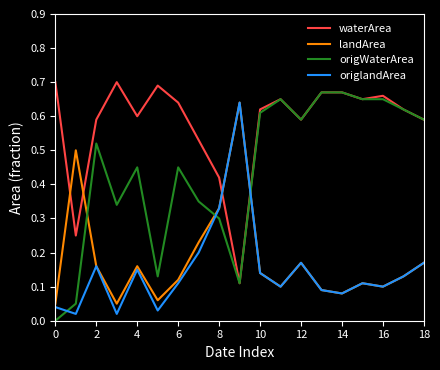

True or false: origWaterArea and origlandArea intersect in this chart.

True